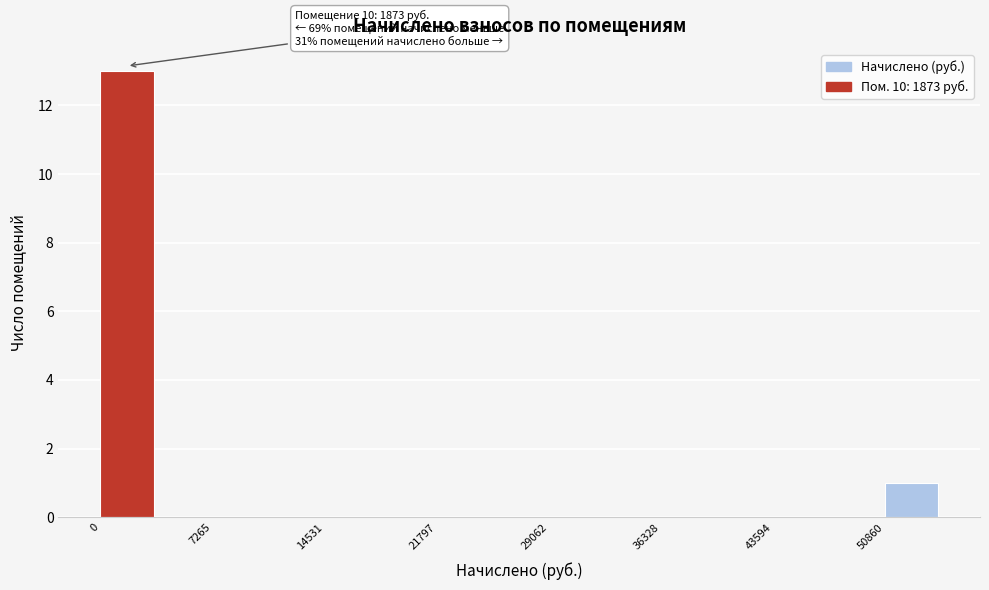

Read against the x-axis, roughly where is the centre of the tallest bar?

2000